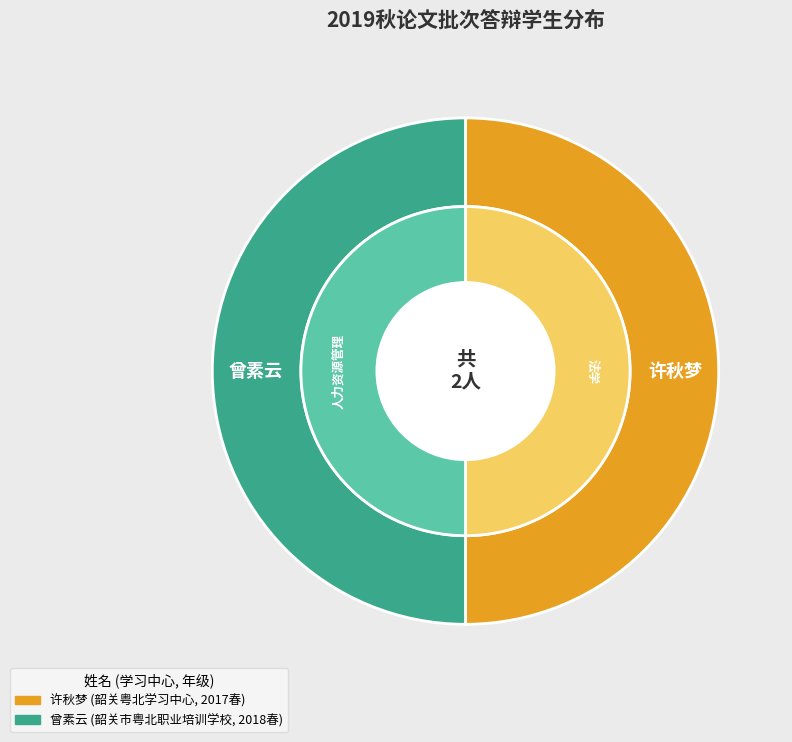

What is the majority slice?

曾素云